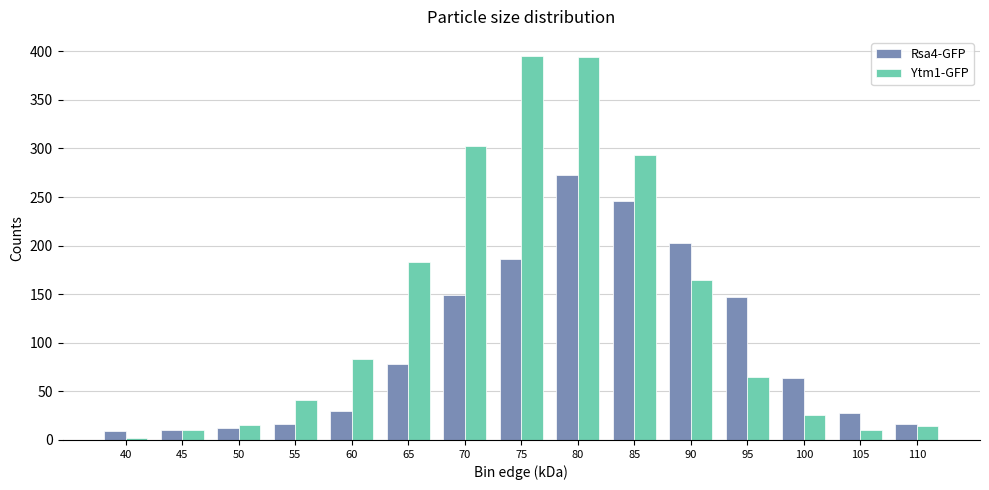

Which series has the widest spread of values?

Ytm1-GFP